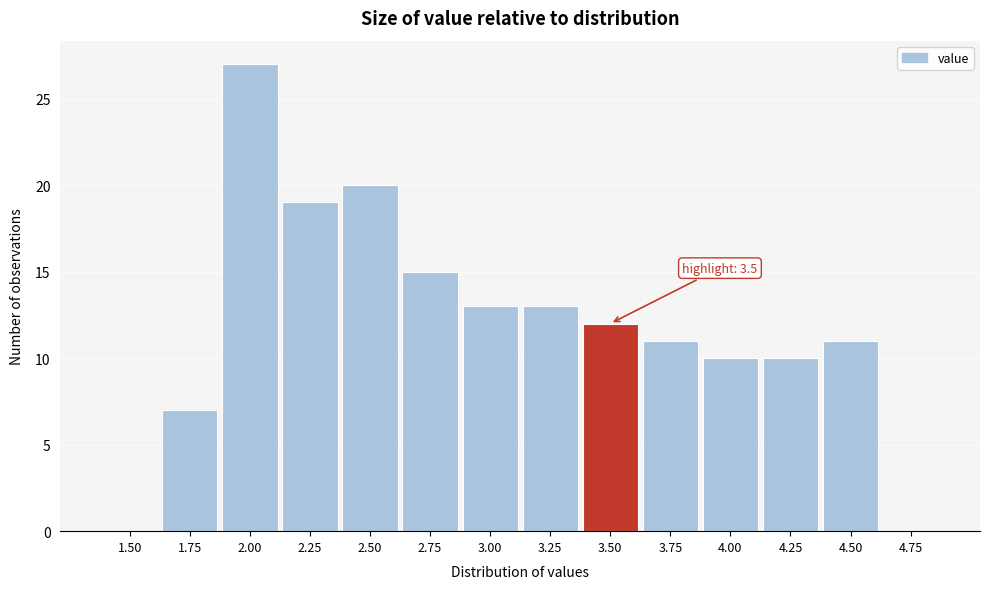

Reading right to left, extract all data points from this chart.

4.75=0	4.50=11	4.25=10	4.00=10	3.75=11	3.50=12	3.25=13	3.00=13	2.75=15	2.50=20	2.25=19	2.00=27	1.75=7	1.50=0